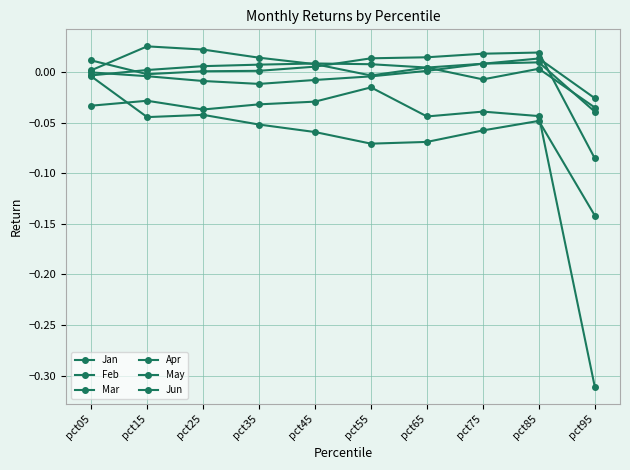

Is it true that Jun equals -0.0 at pct05?

True